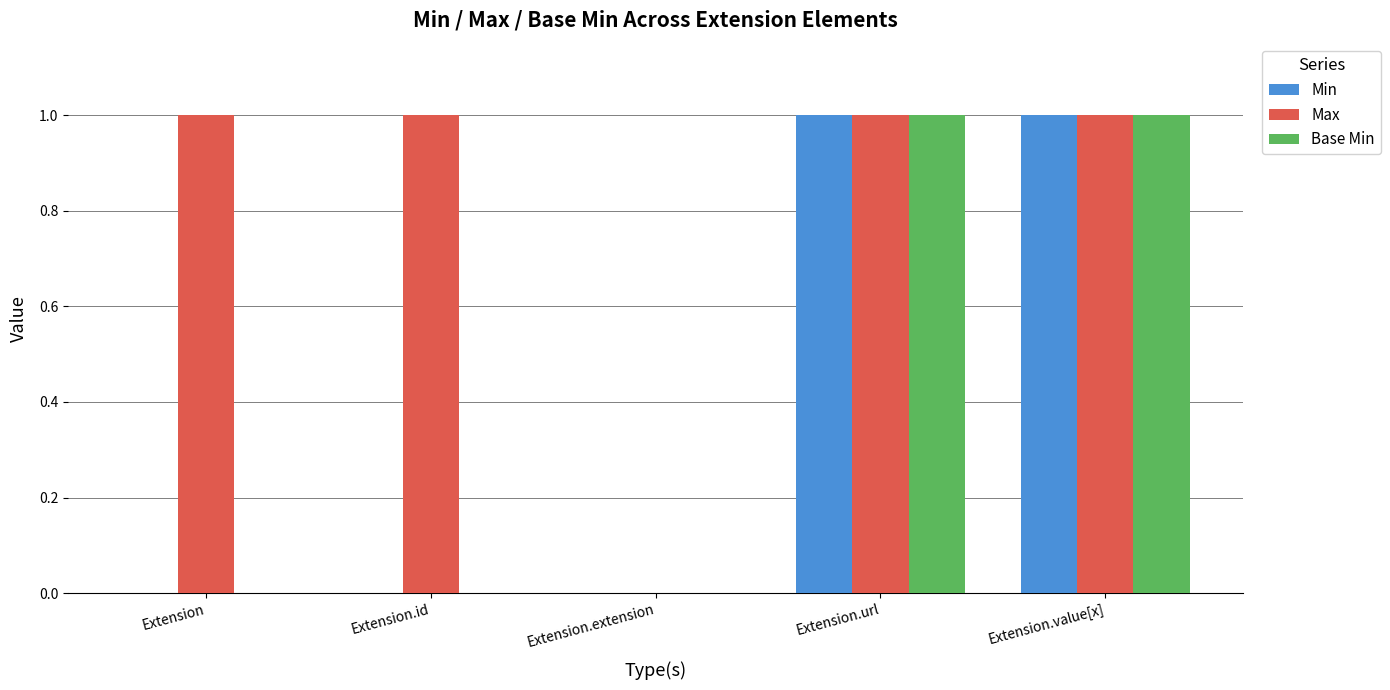

Which series has the largest total across all categories?

Max